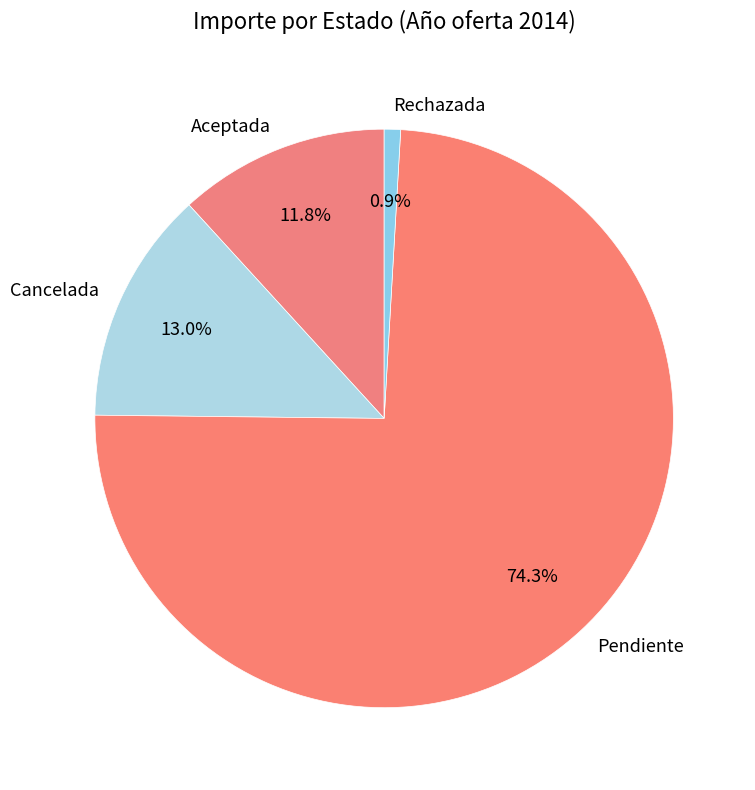

Count the number of slices in the pie.

4